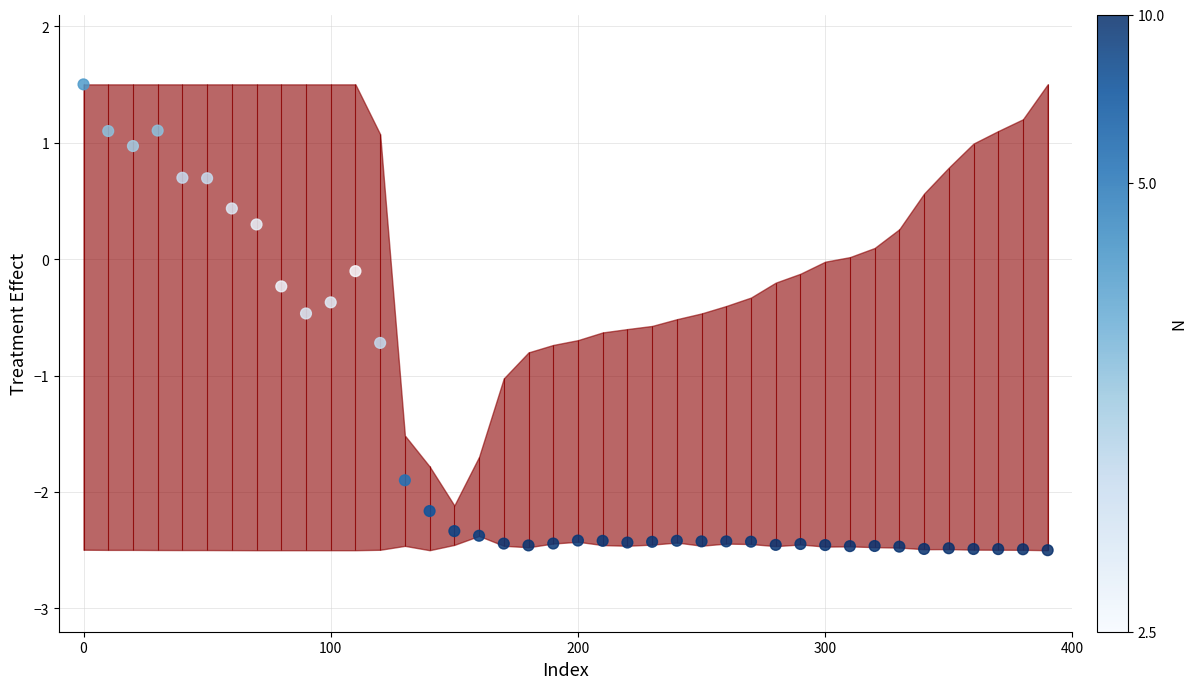

Which has a higher value, 400 or 7?

400